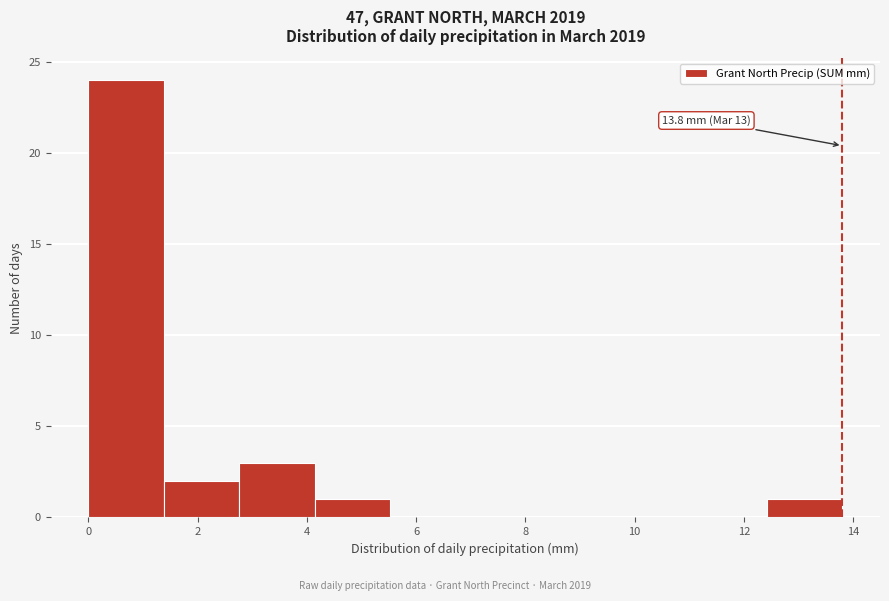

Over which range of the x-axis is the bar tallest?

0.00 to 1.38